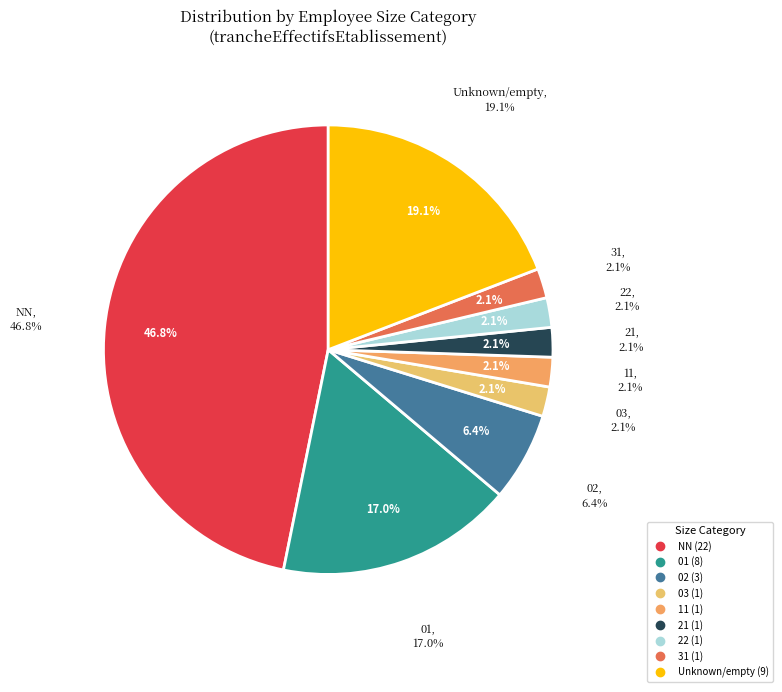

Which category has the biggest portion of the pie?

NN